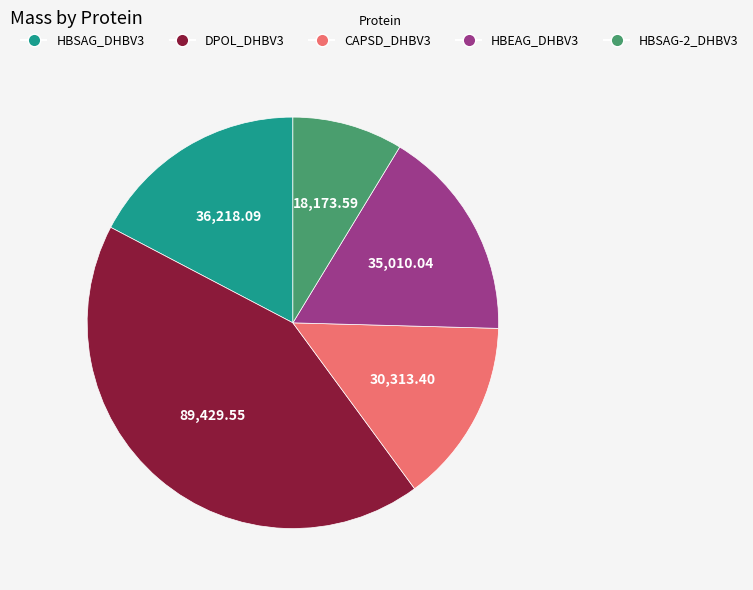

What is the ratio of the value at DPOL_DHBV3 to the value at HBSAG-2_DHBV3?

4.9